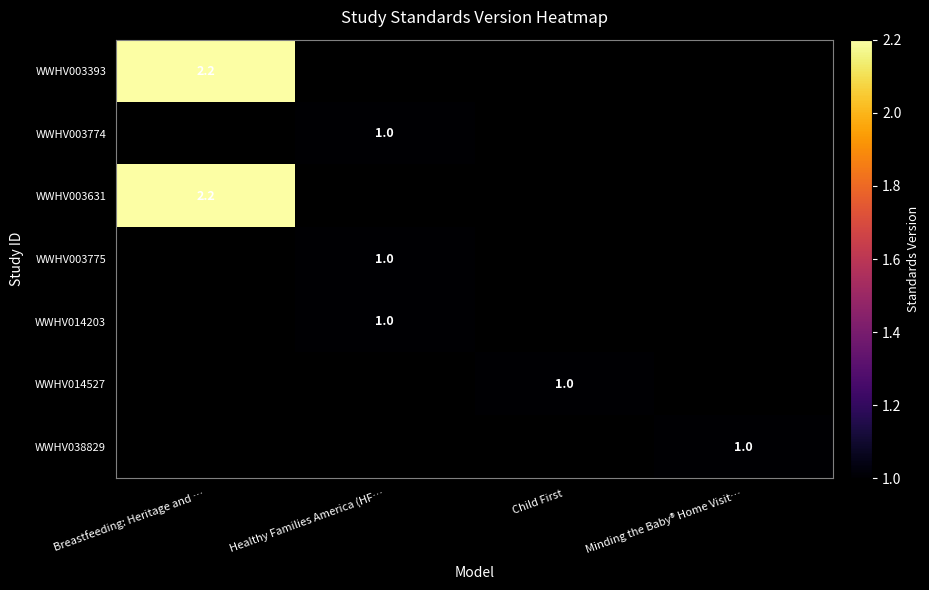

The WWHV003393 series shows 3.5 at Breastfeeding: Heritage and …. True or false?

False